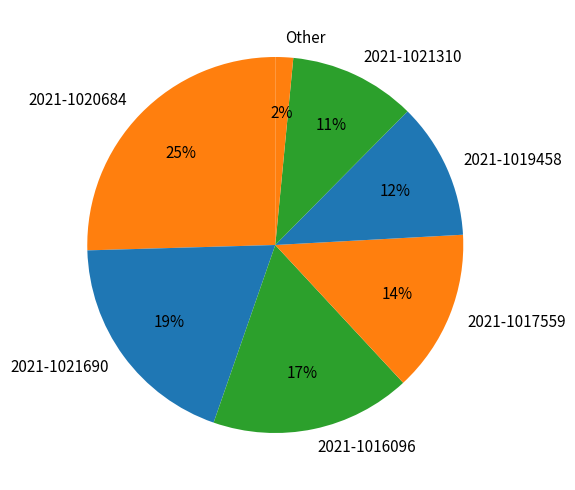

Which has a higher value, 2021-1016096 or 2021-1021690?

2021-1021690